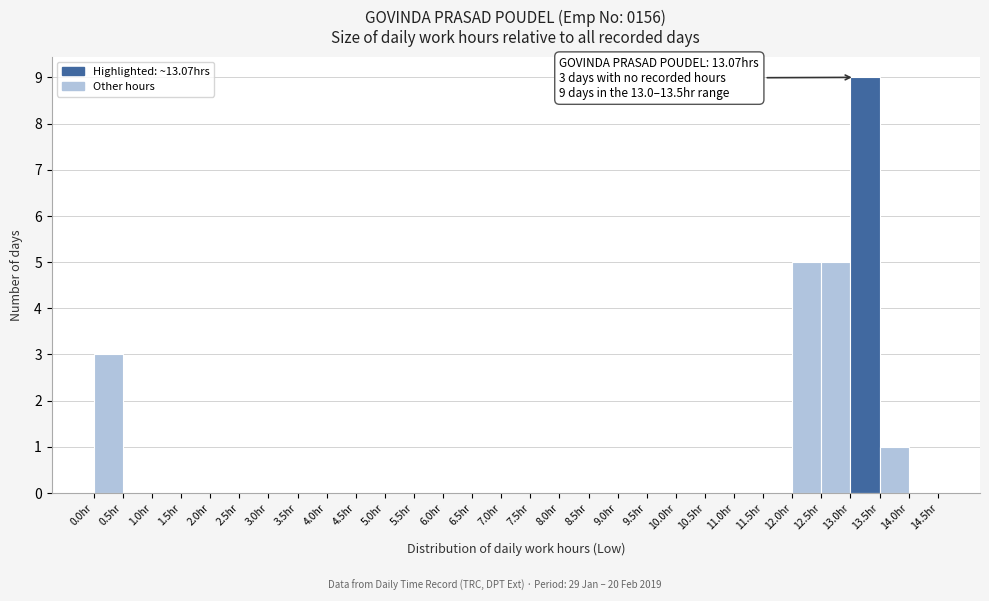

Over which range of the x-axis is the bar tallest?

13.0 to 13.5